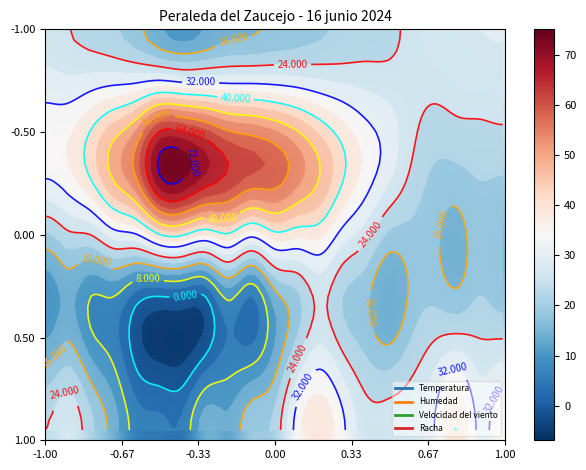

How many values in Velocidad del viento are above zero?

18